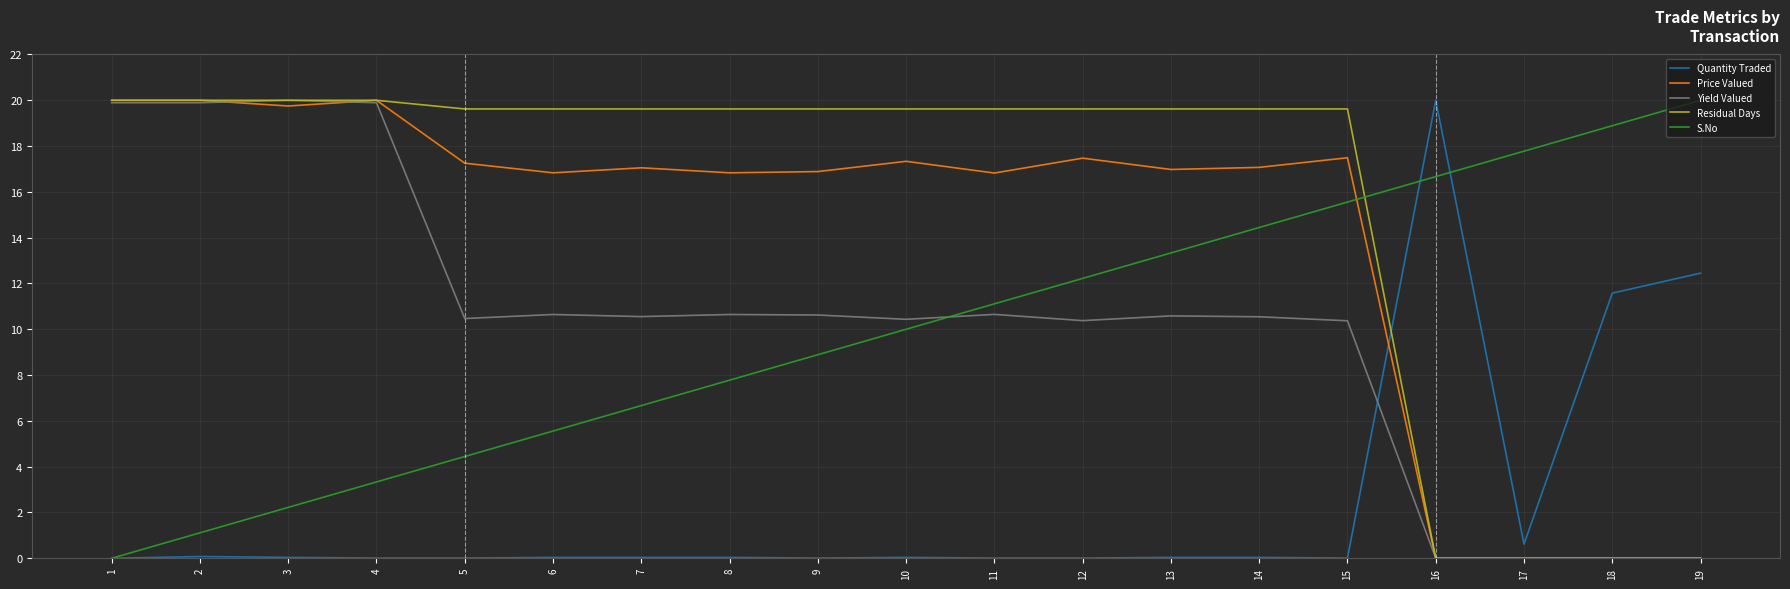

What is the spread (max minus min) of values at 1?

20.0